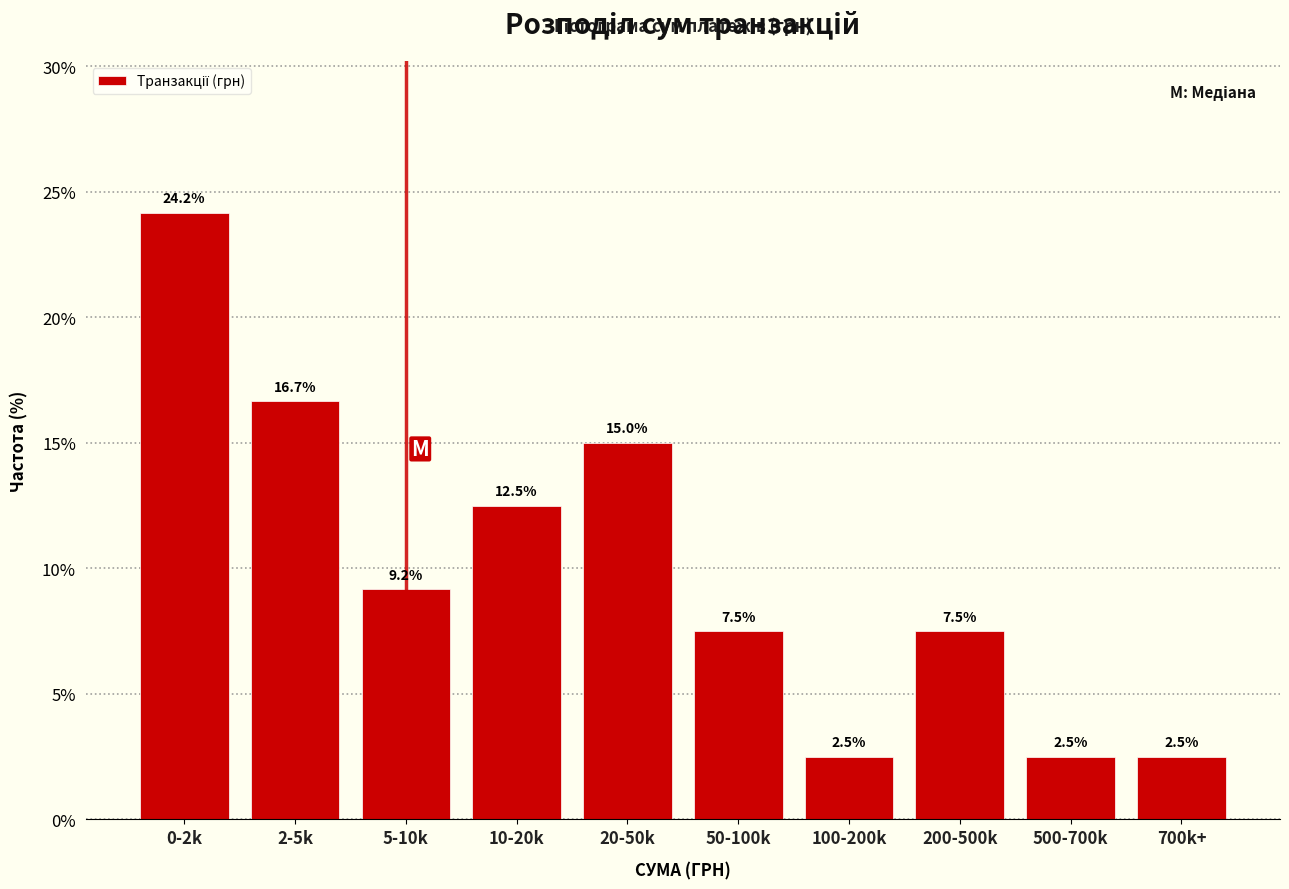

Reading left to right, transcribe all the data shown in this chart.

0-2k=24.2	2-5k=16.7	5-10k=9.2	10-20k=12.5	20-50k=15.0	50-100k=7.5	100-200k=2.5	200-500k=7.5	500-700k=2.5	700k+=2.5